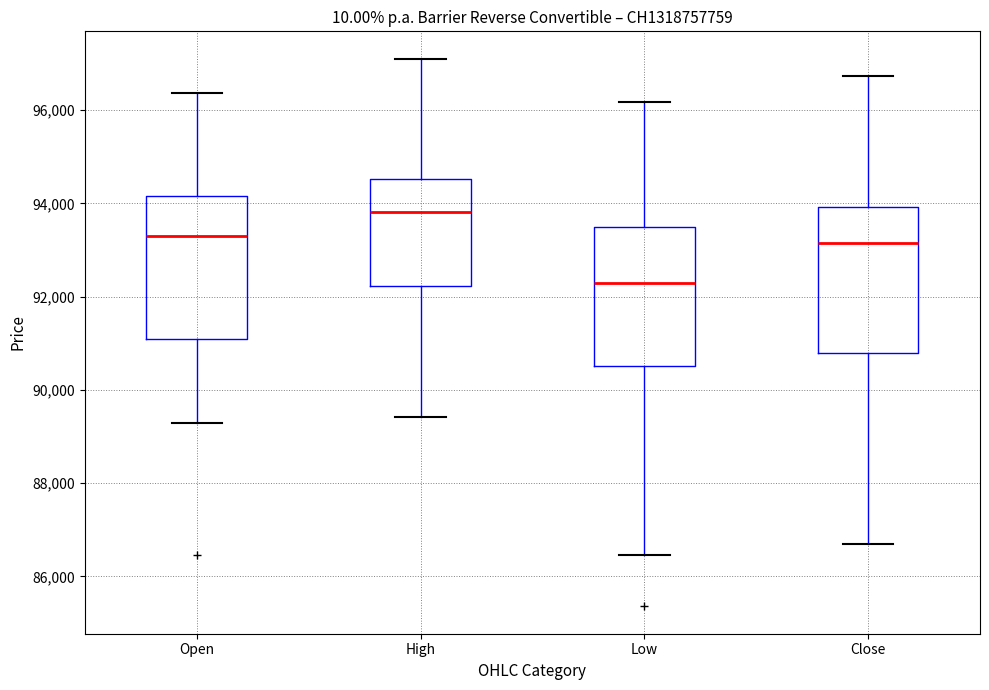

Where is the upper edge of the box for High on the y-axis? The values are not printed on the chart, so give them approximately, as read against the axis.

94600